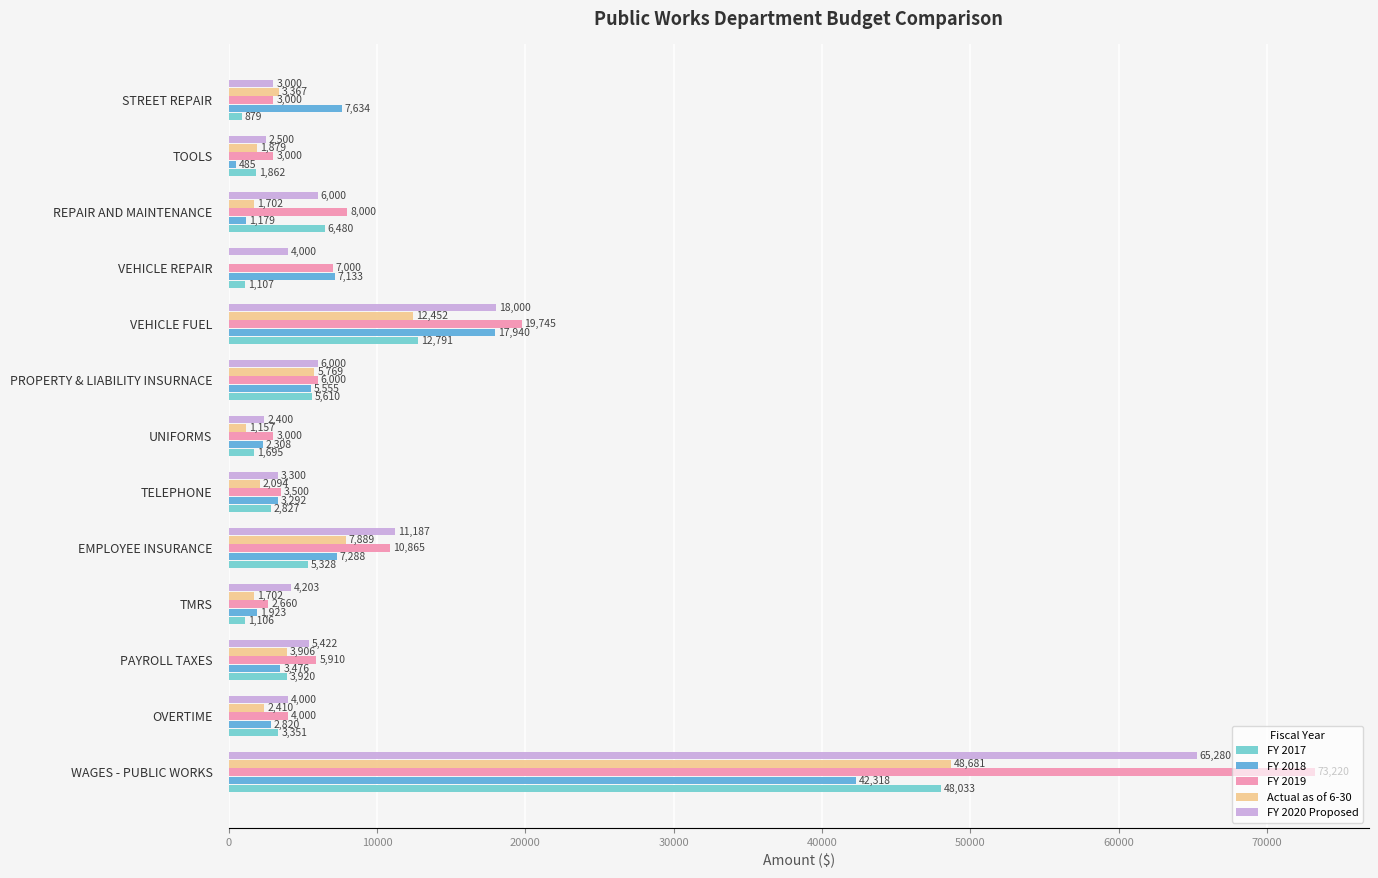

Which series has the largest total across all categories?

FY 2019